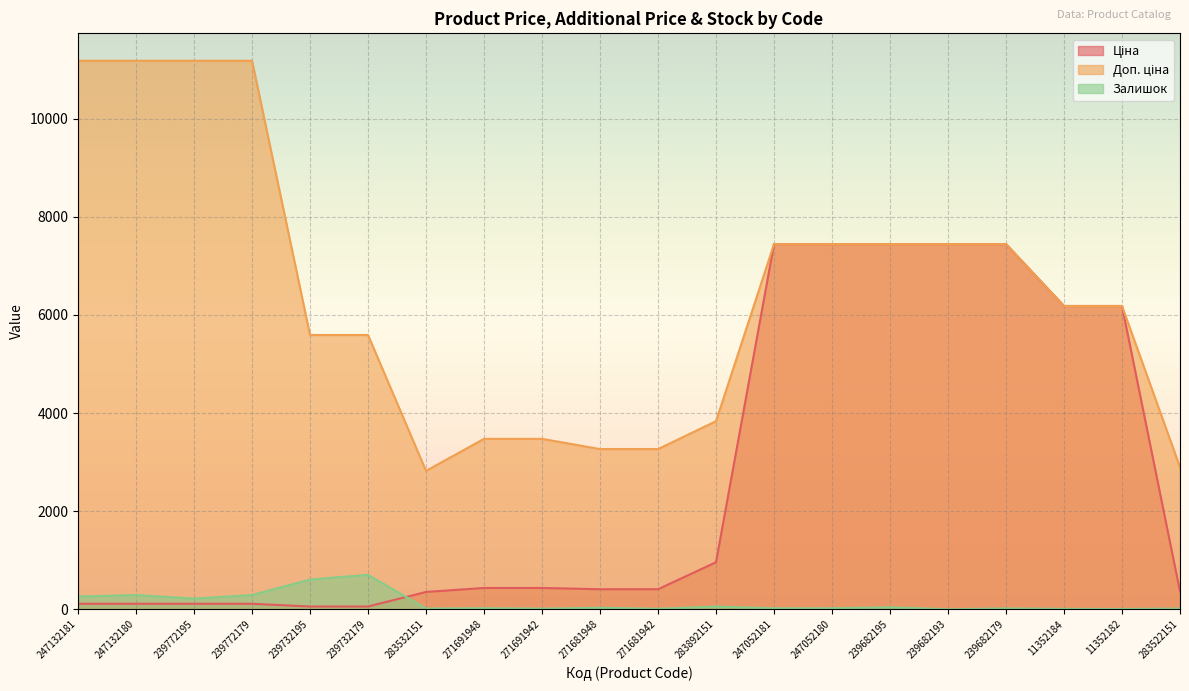

Rank the series by their average value, from highest to lowest.

Доп. ціна, Ціна, Залишок